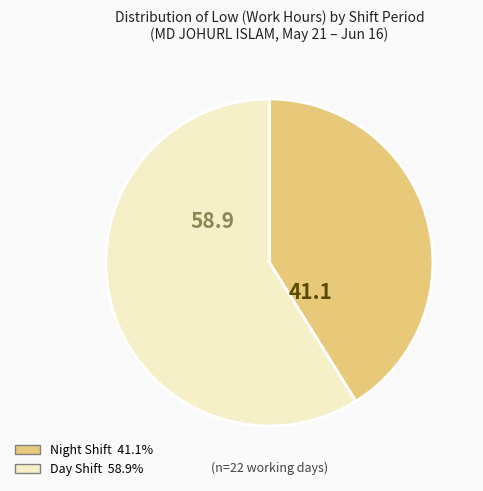

Is there a majority slice in this chart?

Yes